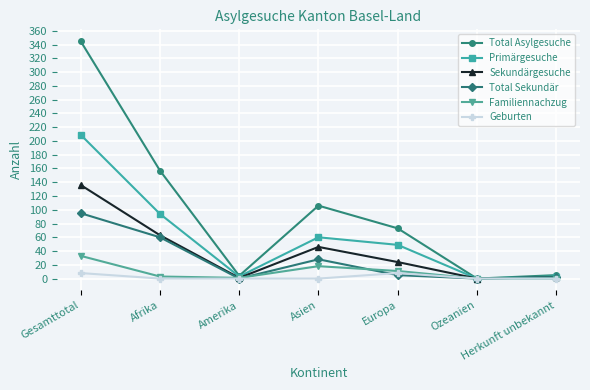

What is the label of the 2nd point from the left?

Afrika